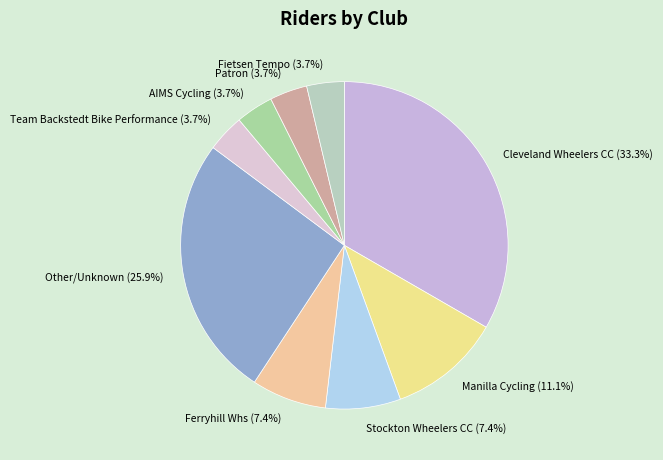

To the nearest percent, what percentage of the pie is Fietsen Tempo?

4%